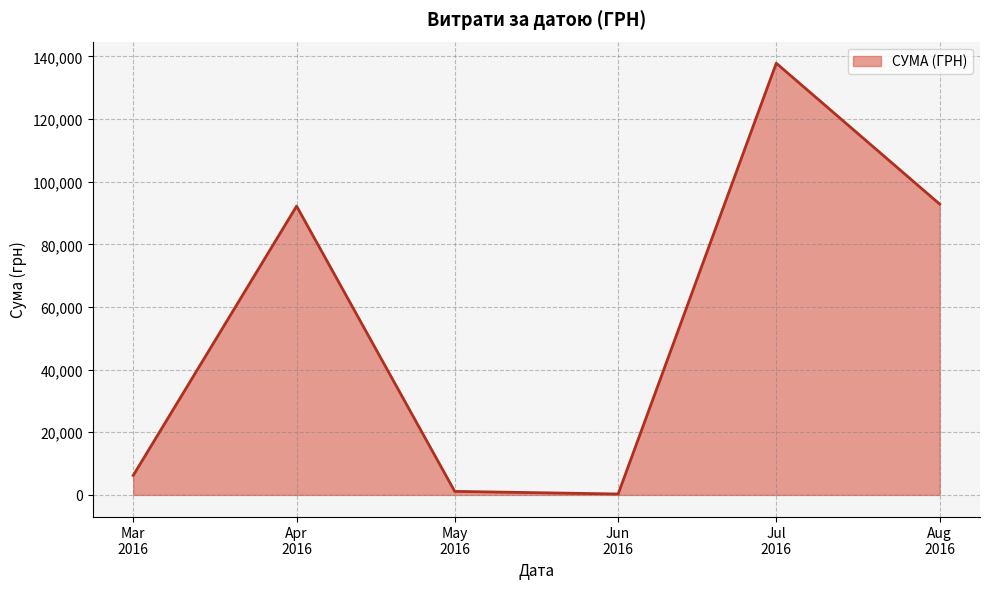

What is the maximum value shown in the chart?

137843.0